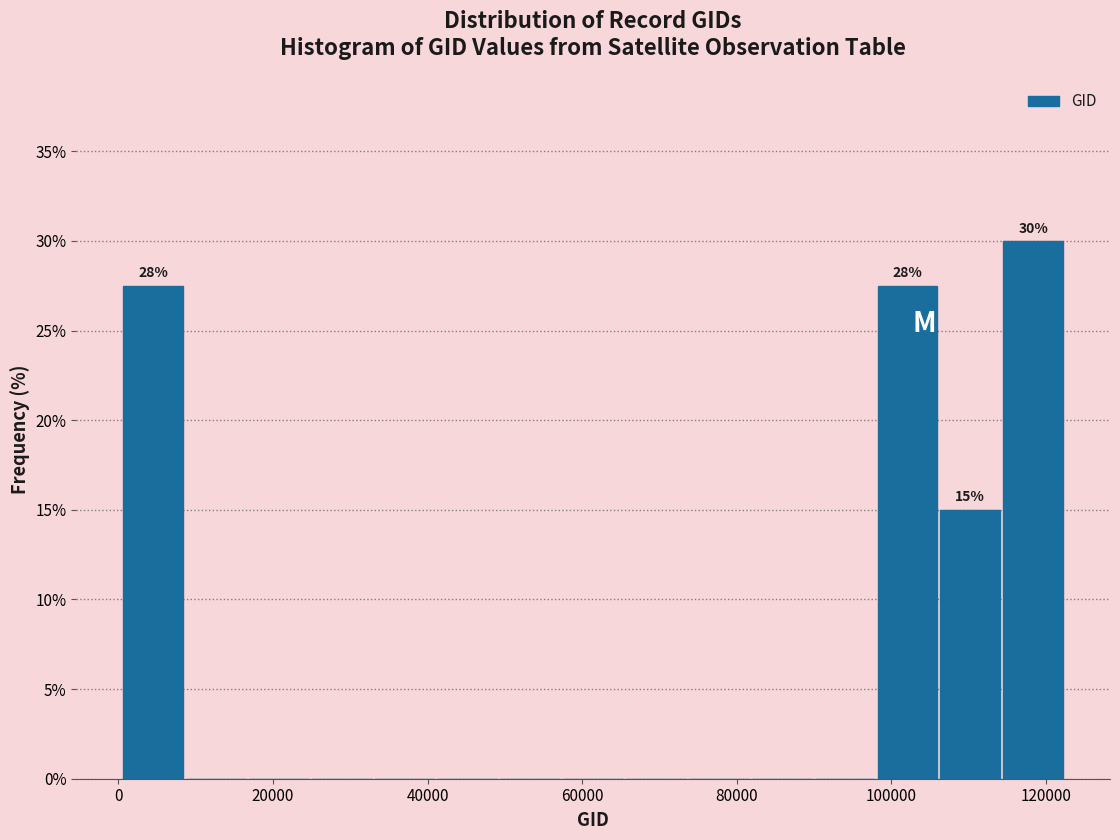

Over which range of the x-axis is the bar tallest?

114000 to 122000